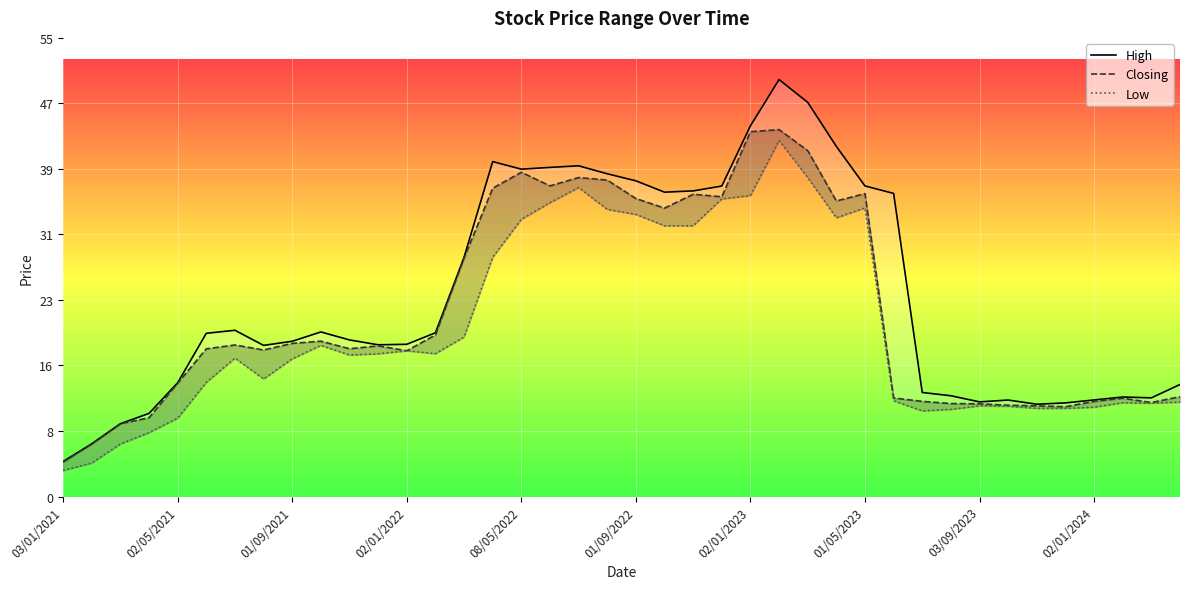

At which label does High reach its minimum?

03/01/2021